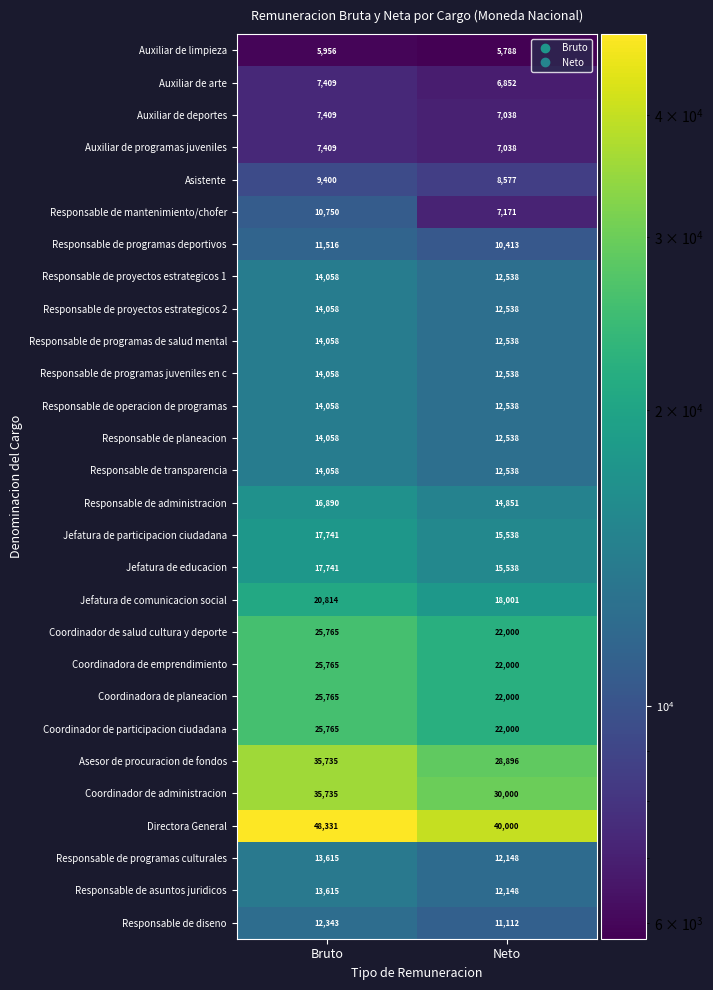

Count the number of categories in the chart.

2